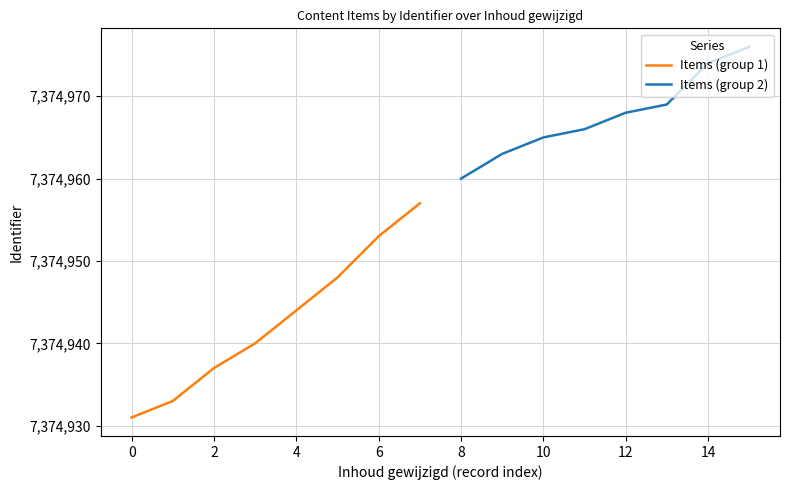

The Items (group 2) series shows 7374960 at 8. True or false?

True